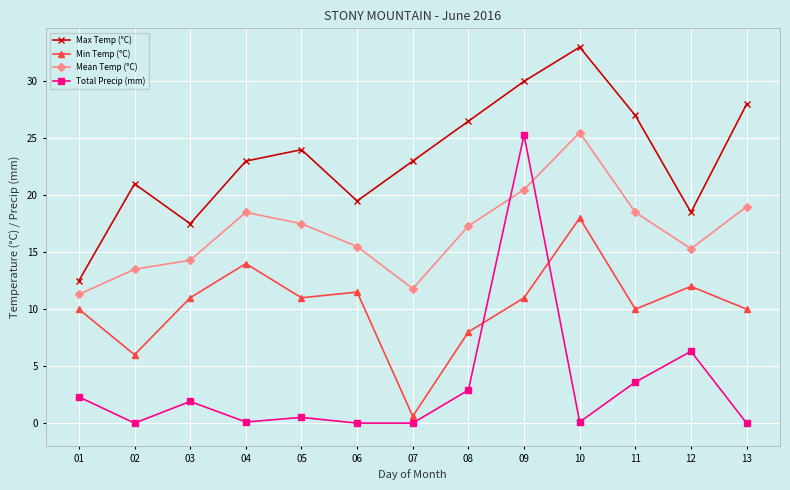

Where do Mean Temp (°C) and Total Precip (mm) first cross each other?

08 and 09